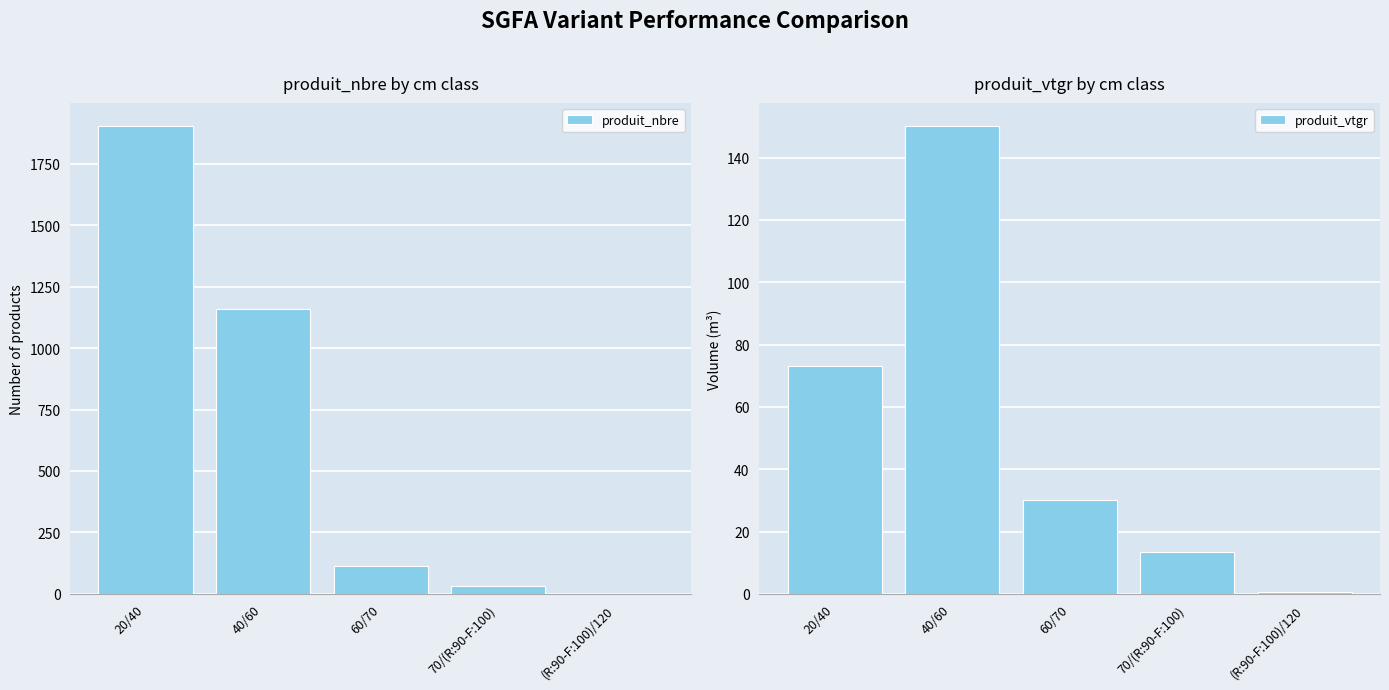

At which category is the sum across all series the highest?

20/40